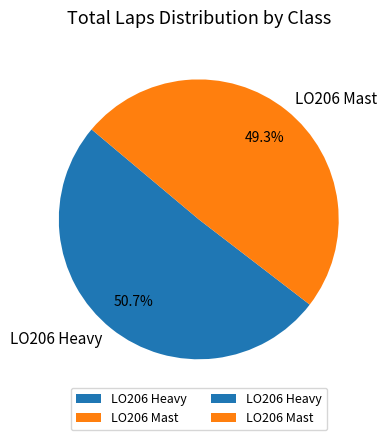

How many segments does this pie chart have?

2